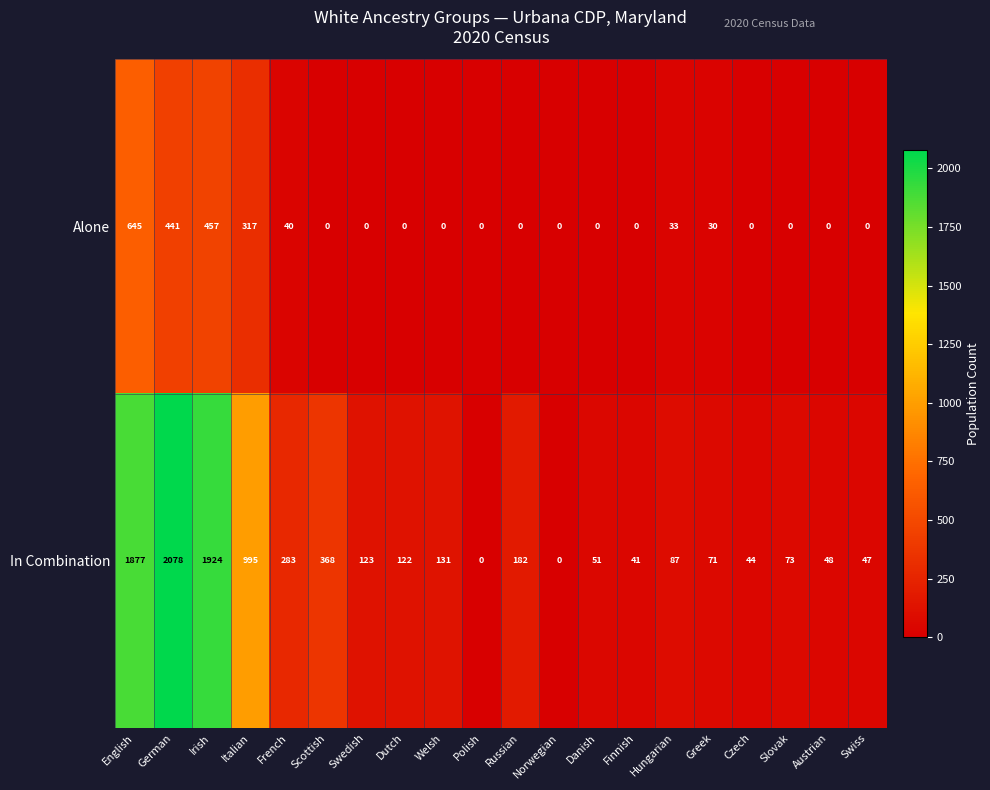

Between Polish and Russian, which series saw the biggest shift?

In Combination